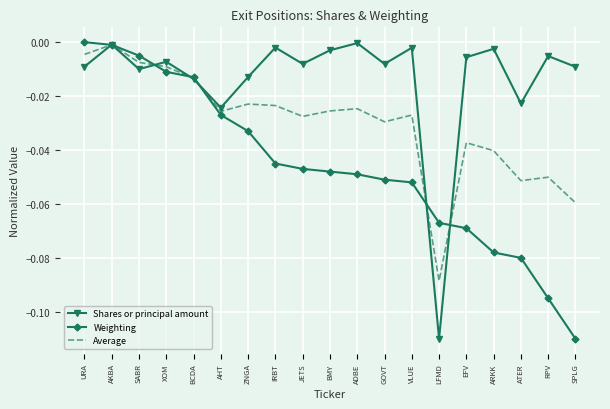

Which series has the largest total across all categories?

Shares or principal amount